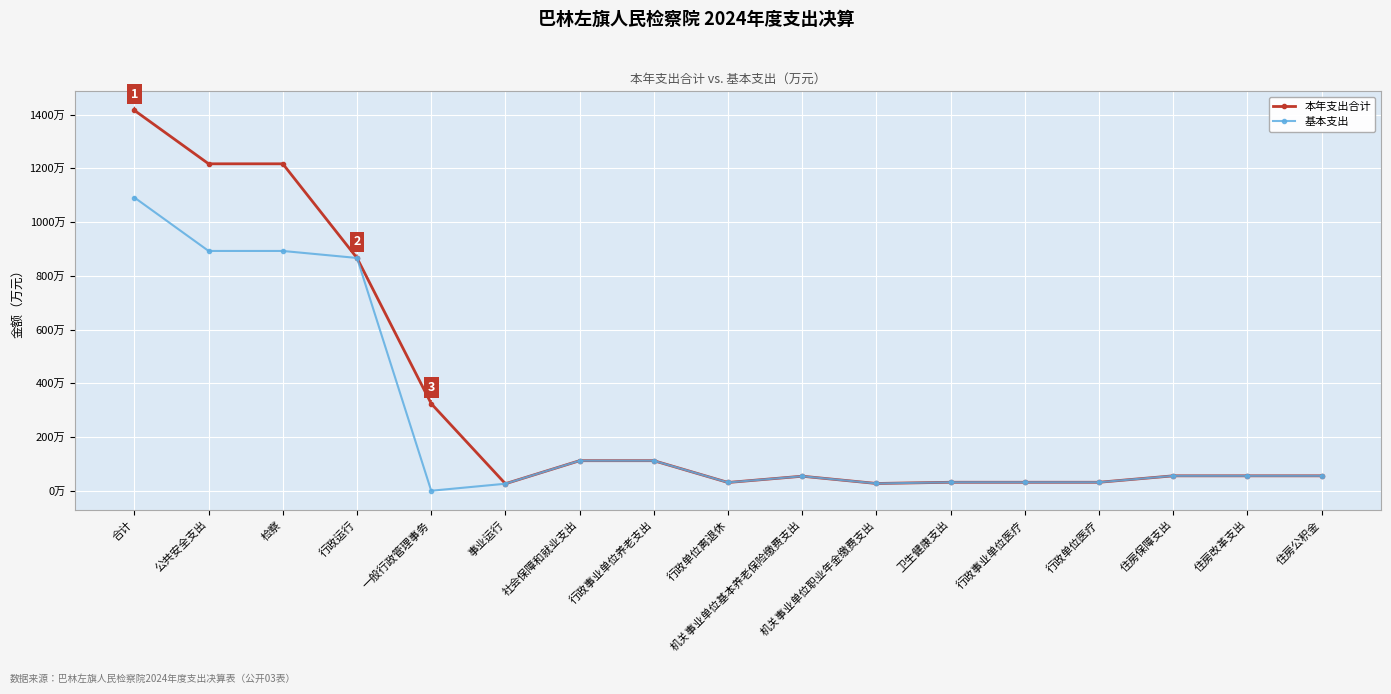

List the series in order of their peak value, highest first.

本年支出合计, 基本支出